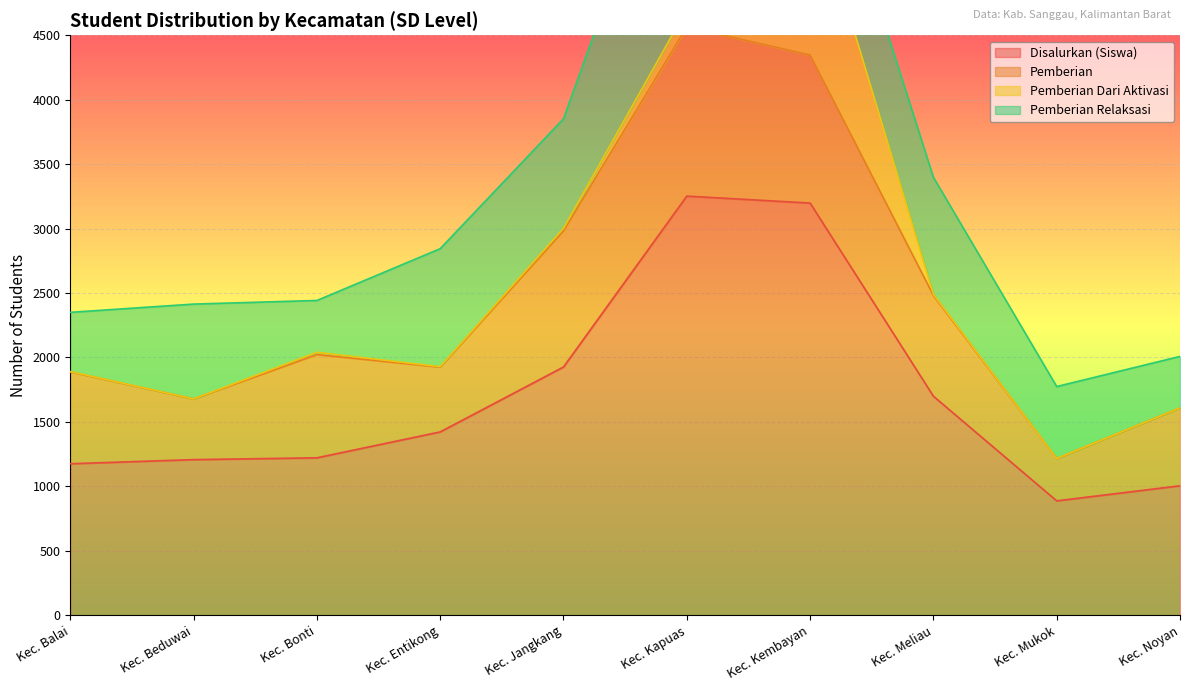

Read the Disalurkan (Siswa) value at Kec. Bonti.

1221